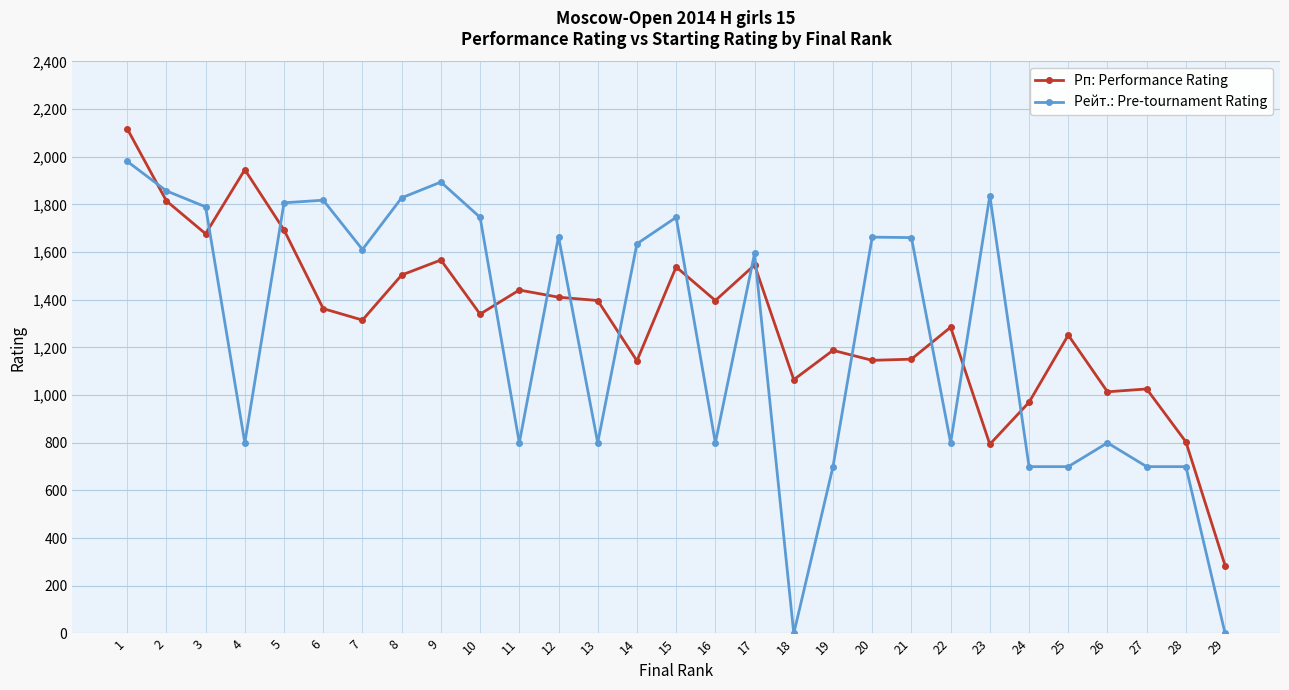

True or false: Рейт.: Pre-tournament Rating has a value of 1894 at 9.

True